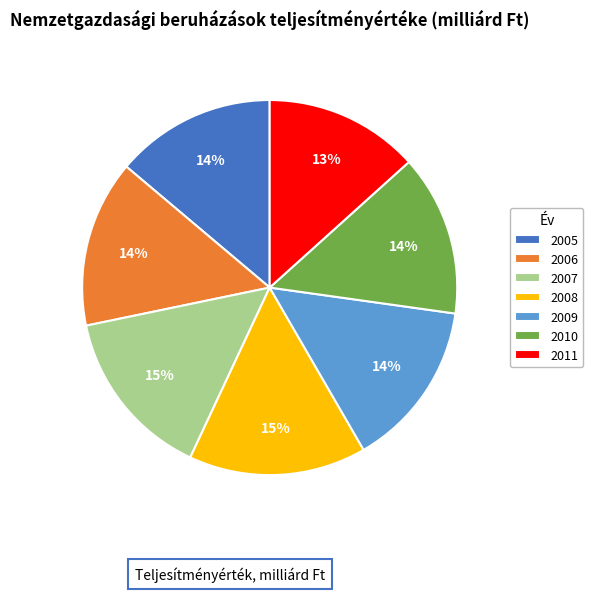

Do 2007 and 2005 together represent more than half of the pie?

No